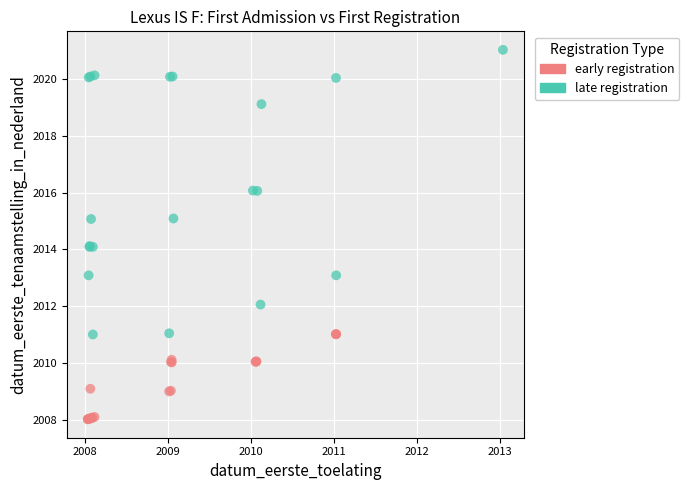

Which series has the largest Y range (max minus min)?

late registration